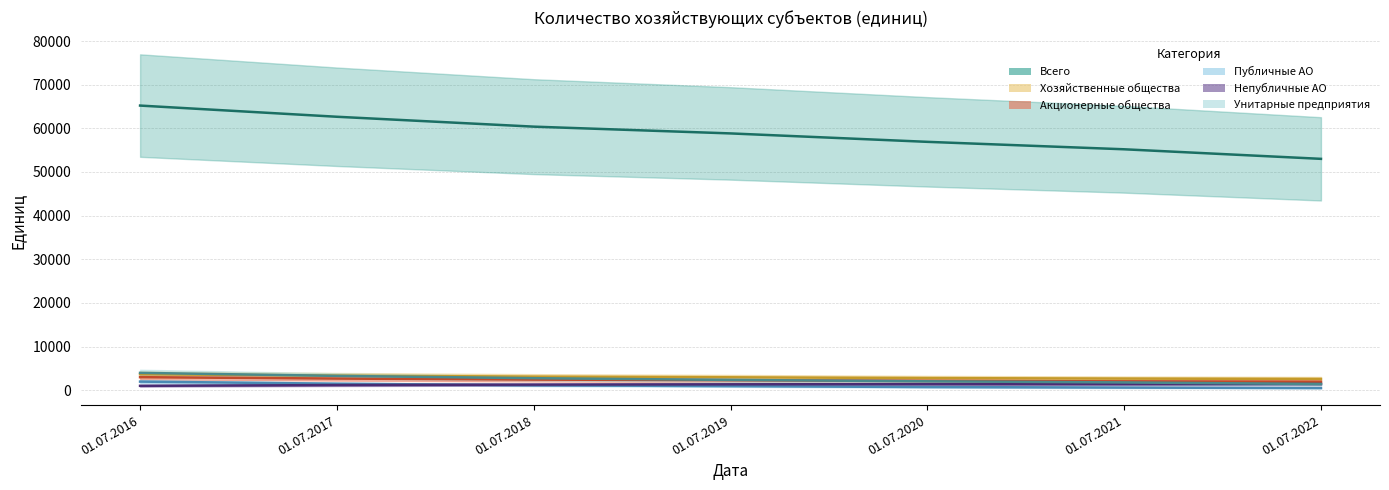

What is the minimum value shown in the chart?

505